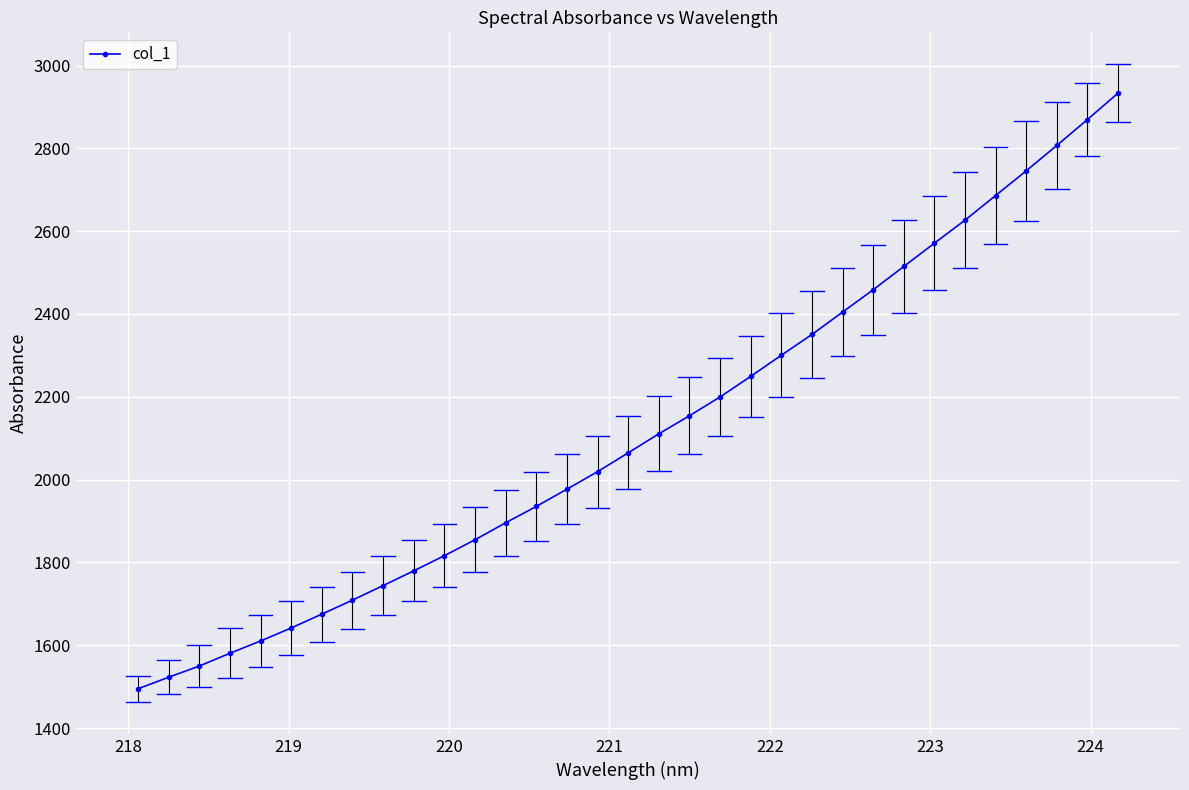

What is the maximum value shown in the chart?

2933.2